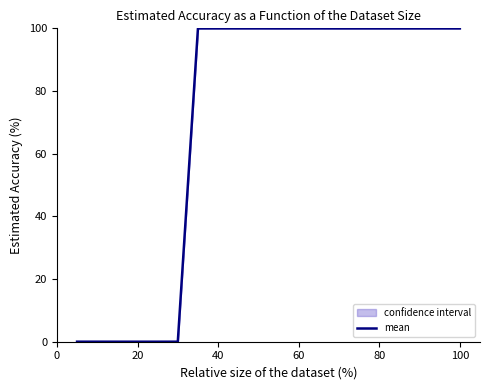

What is the maximum value for mean?

100.0